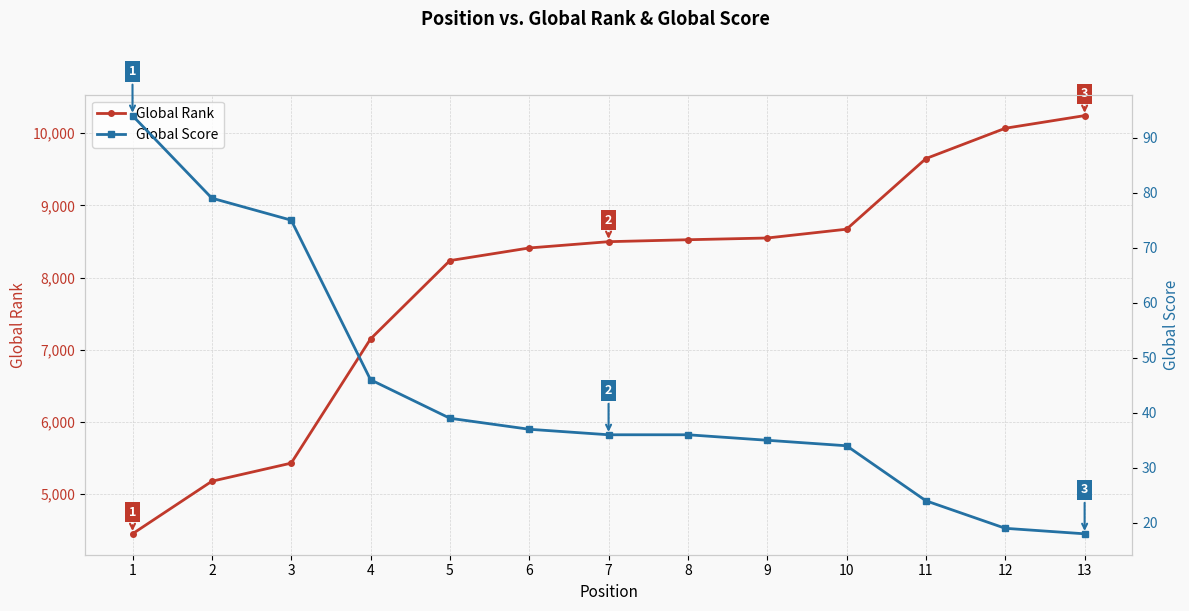

The value of Global Rank at 12 is 13341. True or false?

False